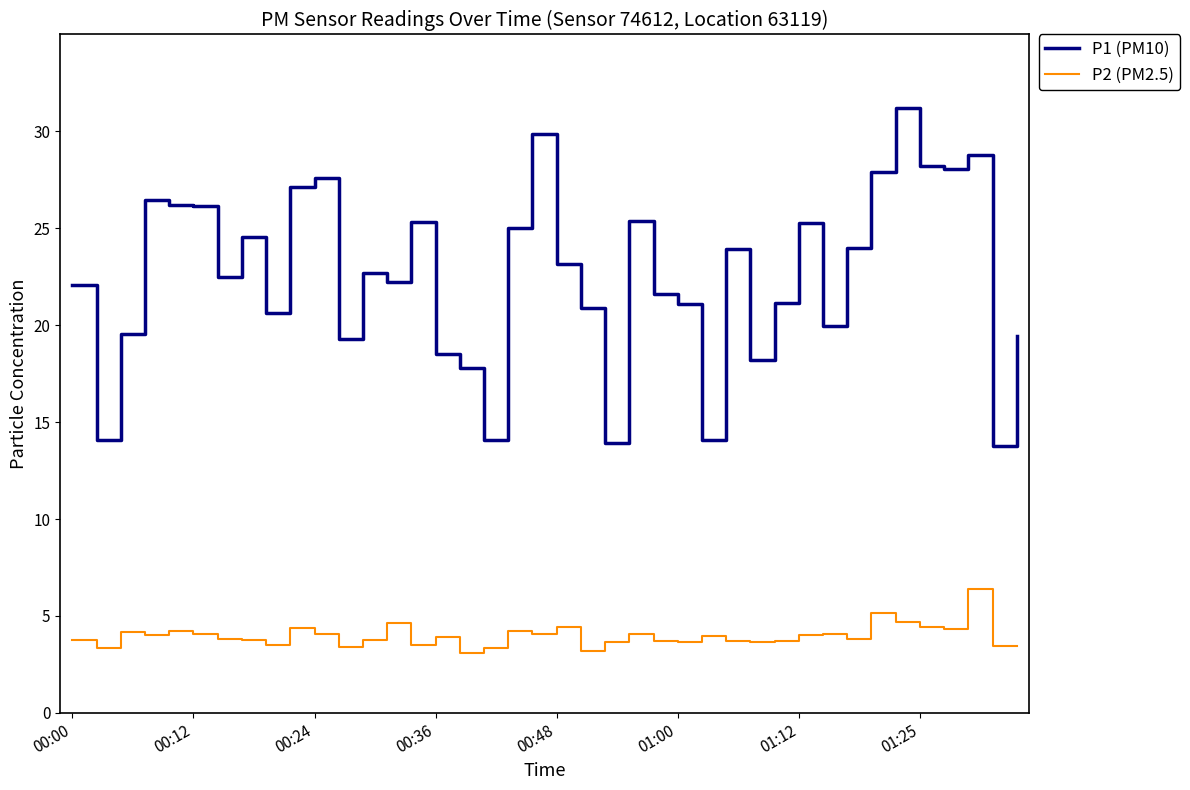

Which series has the largest total across all categories?

P1 (PM10)